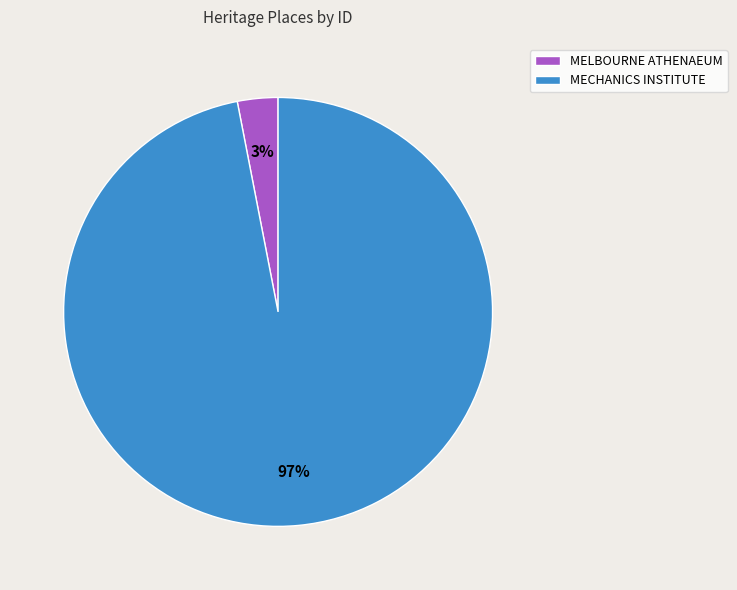

To the nearest percent, what is the average slice percentage?

50%